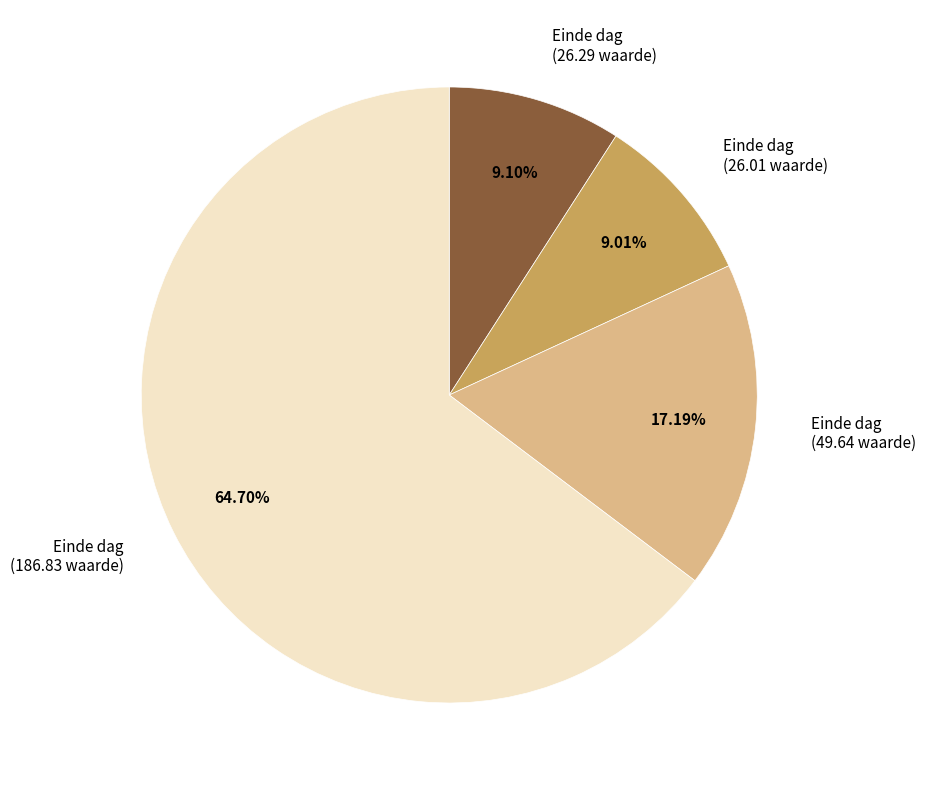

Is there a majority slice in this chart?

Yes